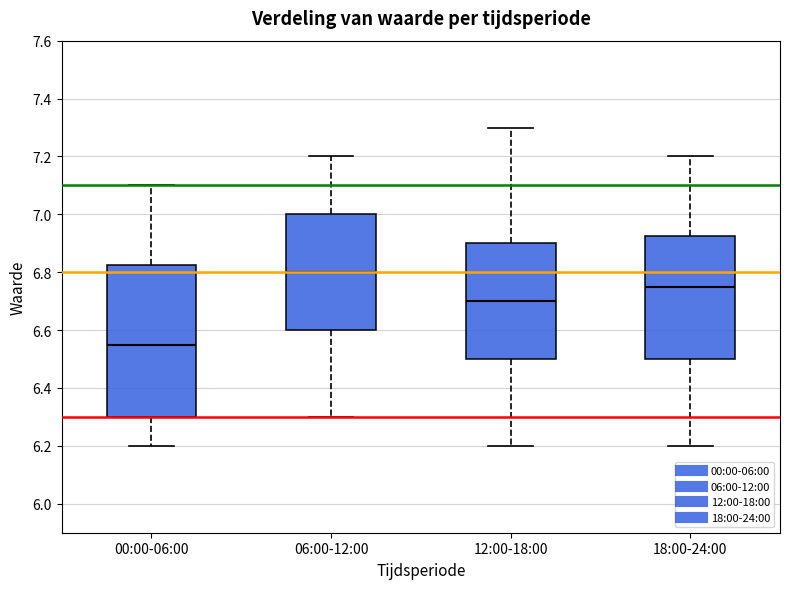

Which box is the tallest, from its lower edge to its upper edge?

00:00-06:00